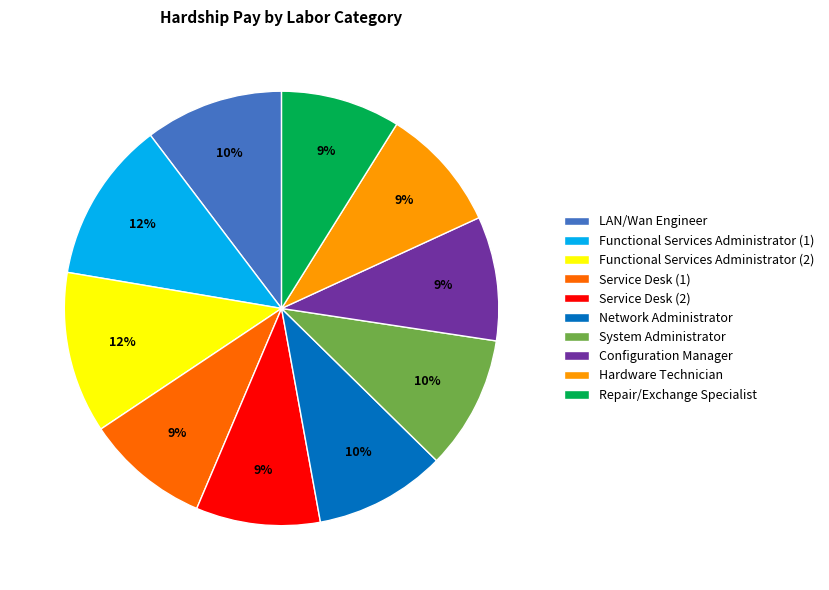

Is it true that Repair/Exchange Specialist is 1% of the pie?

False